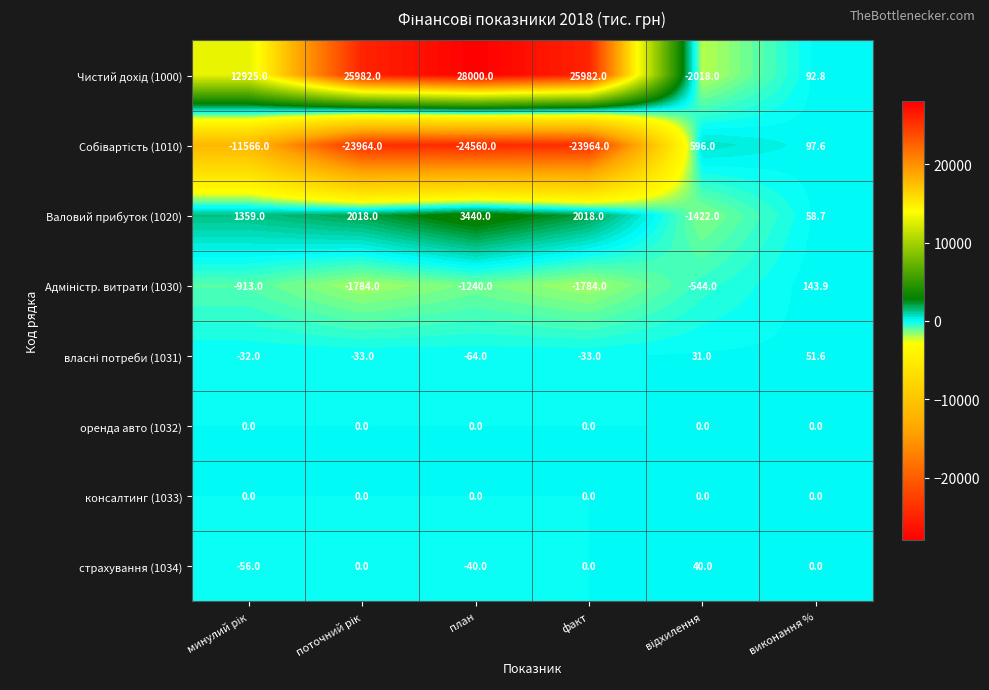

Count the страхування (1034) values in the range -40 to 0.

4